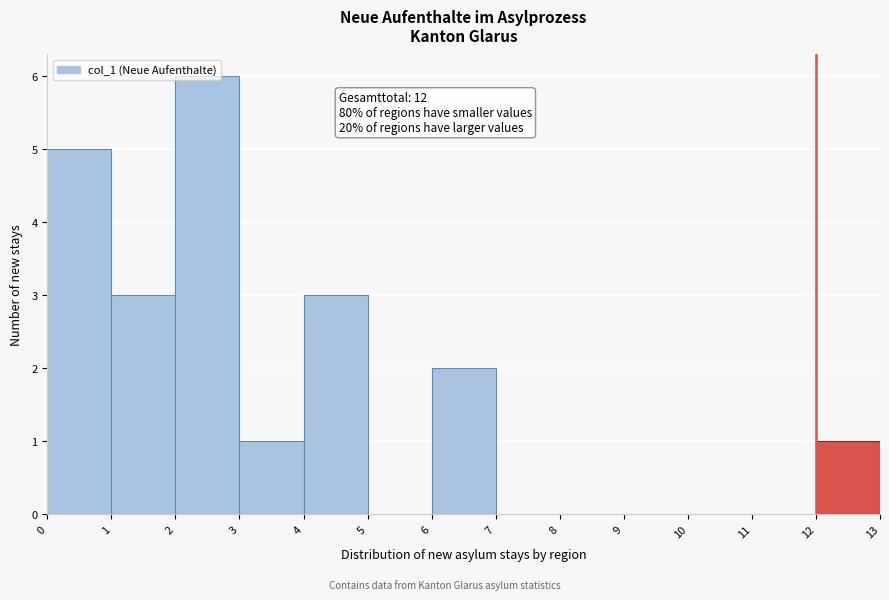

Which range on the x-axis has the tallest bar?

2 to 3